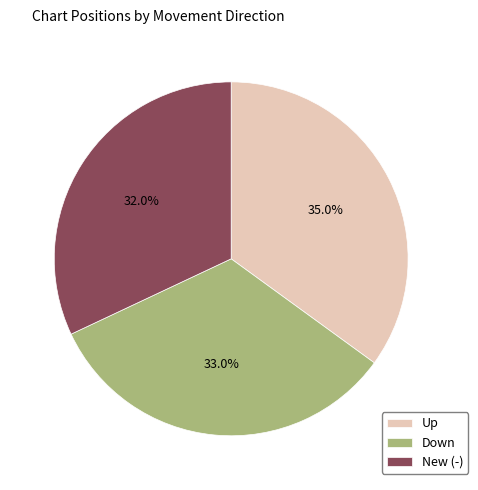

Is Down the majority of the pie?

No